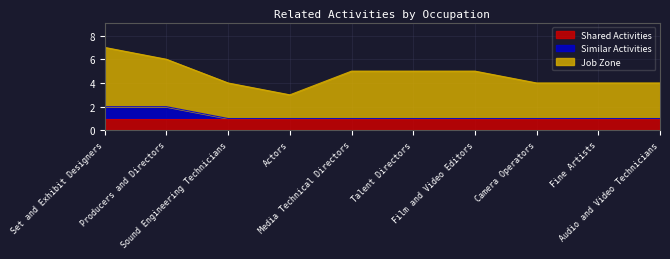

Is the value of Similar Activities at Film and Video Editors greater than the value of Job Zone at Talent Directors?

No